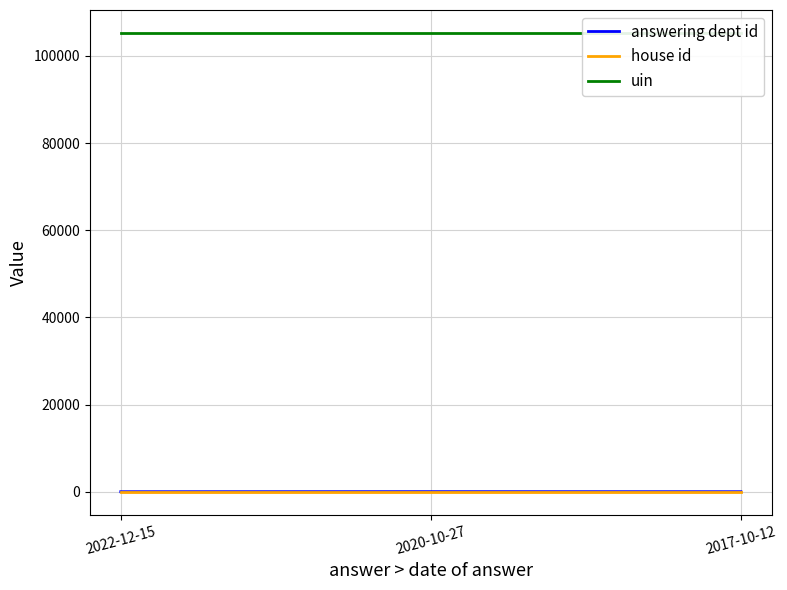

Which series has the largest total across all categories?

uin